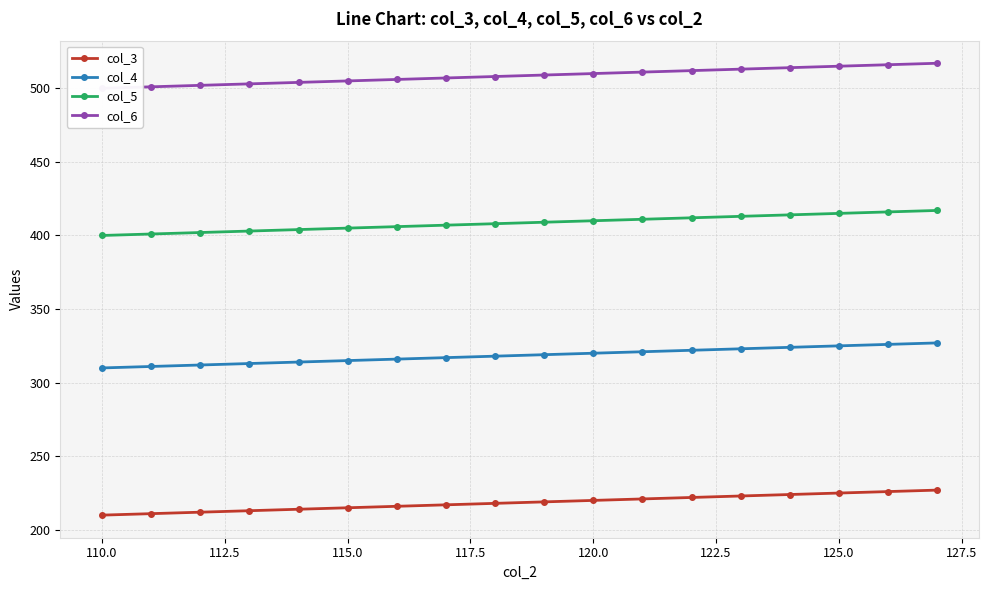

What is the maximum value for col_5?

417